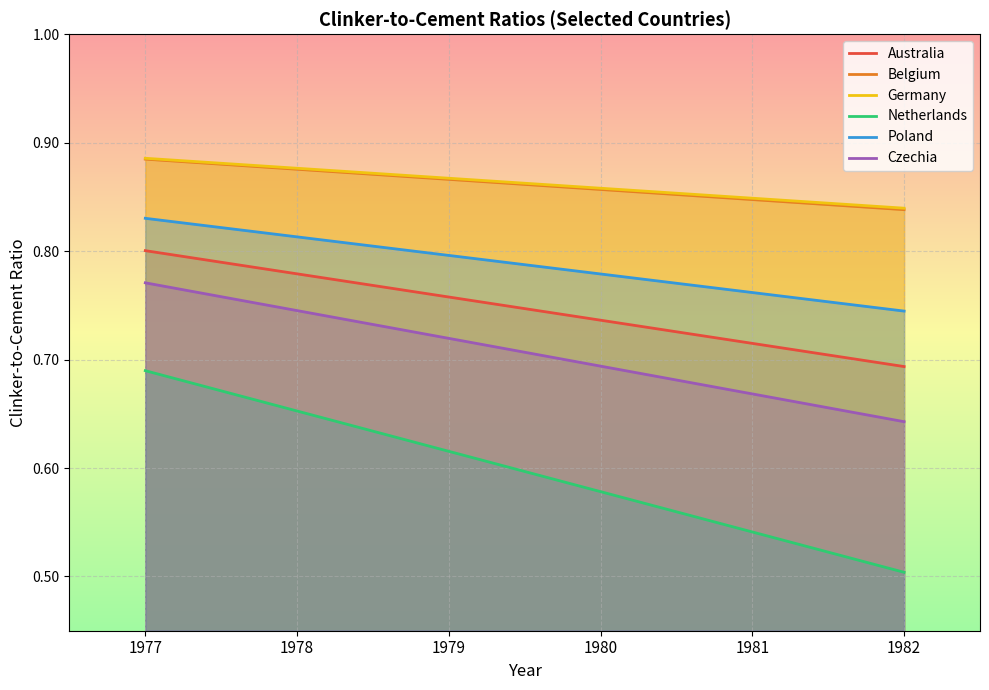

Which series has the largest range (max minus min)?

Netherlands